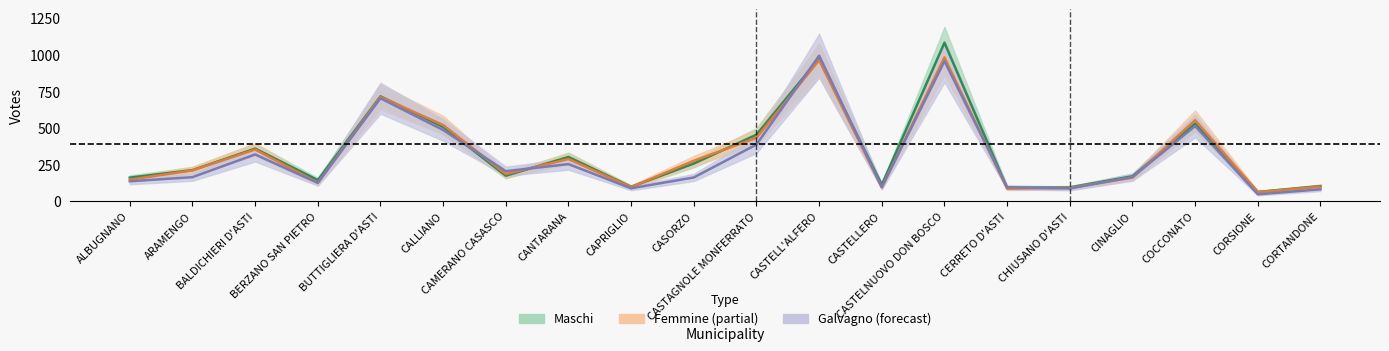

The value of Femmine at CASTELLERO is 34. True or false?

False